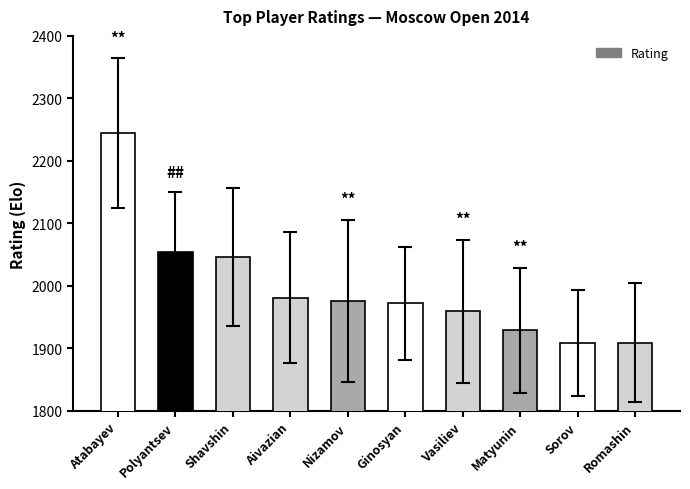

Read the value at Shavshin.

2046